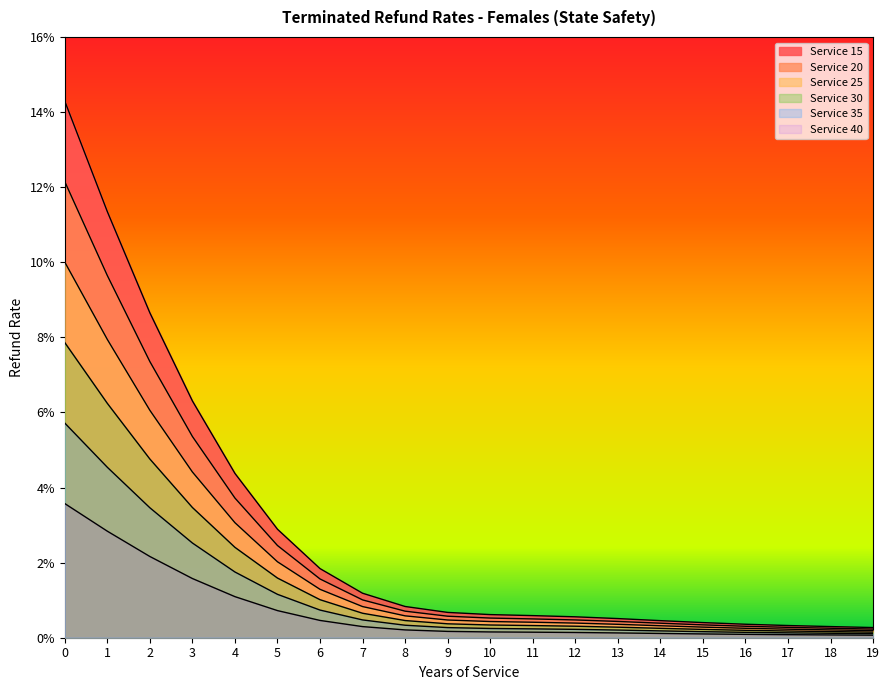

True or false: Service 30 has more than 0 points higher than both neighbors.

False